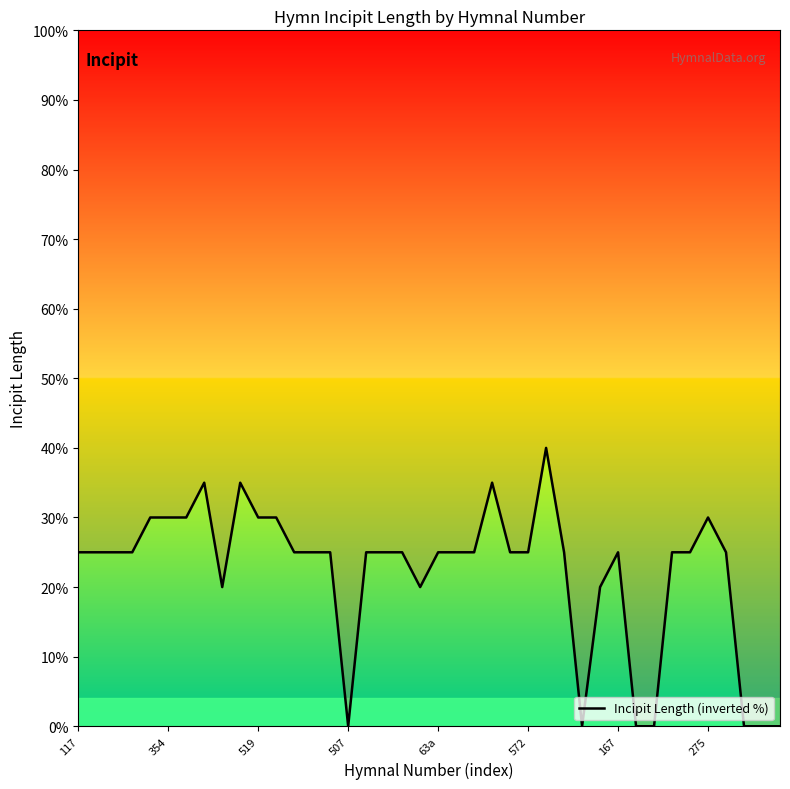

What is the maximum value shown in the chart?

40